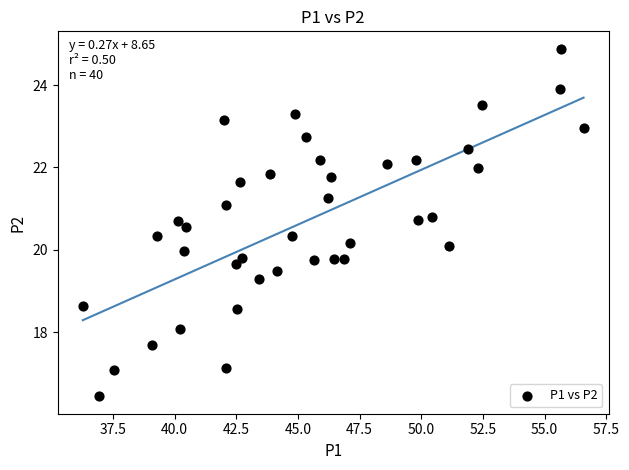

What is the range of X values (max minus min)?

20.3